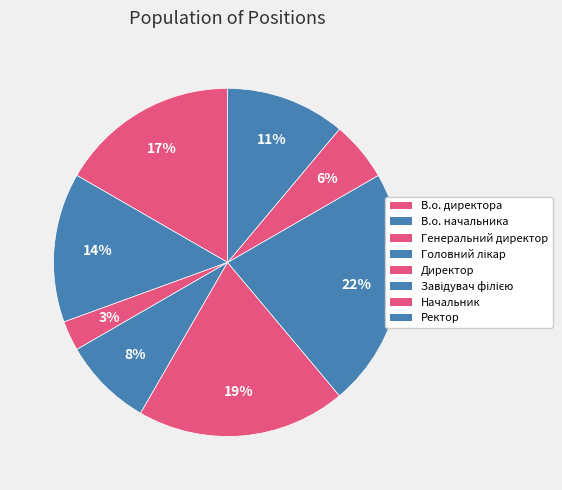

How many slices are in this pie chart?

8